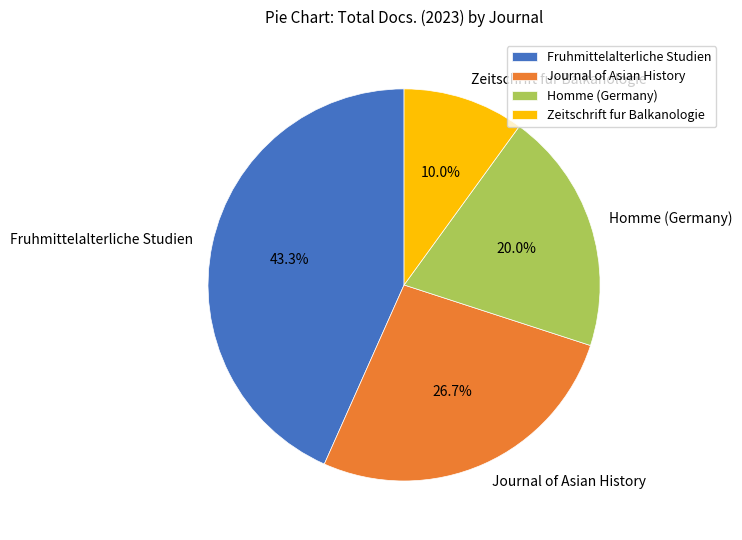

To the nearest percent, what is the difference between the Fruhmittelalterliche Studien and Journal of Asian History slice percentages?

17%